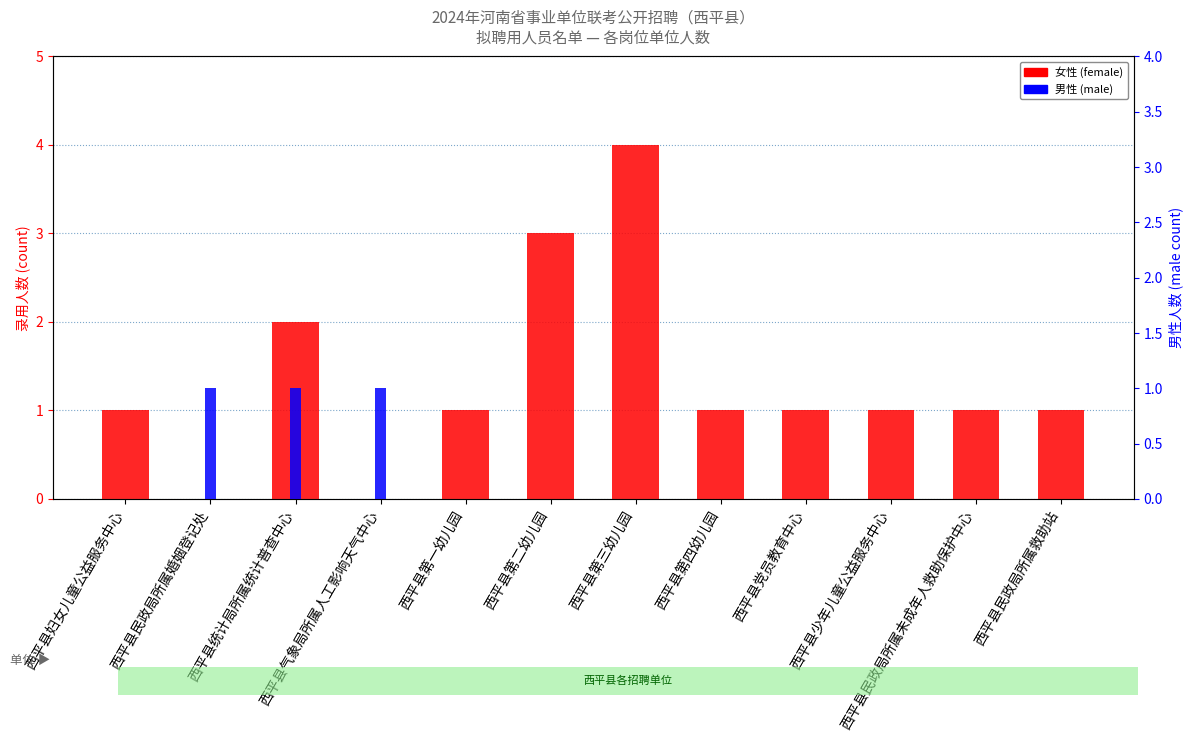

List the series in order of their overall mean, lowest first.

男性 (male), 女性 (female)